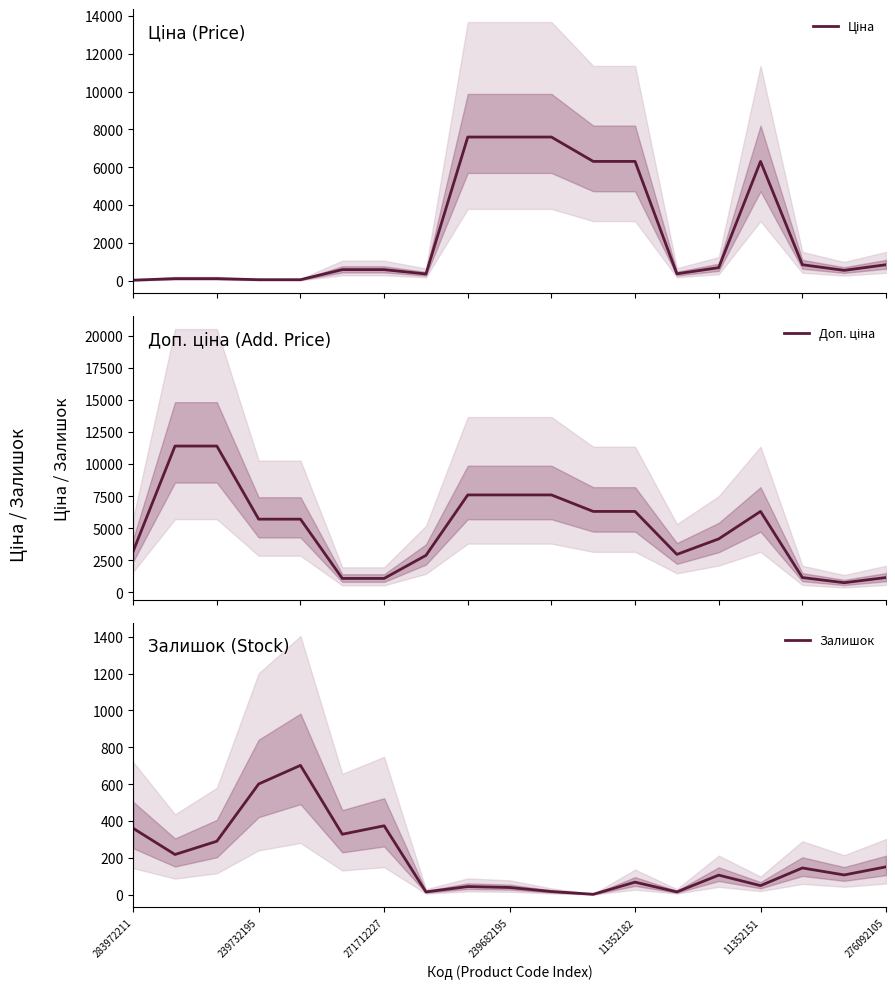

Reading right to left, extract all data points from this chart.

Ціна: 848.4	551.5	848.4	6308.8	694.3	369.5	6308.8	6308.8	7596.5	7596.5	7596.5	359.9	589.9	589.9	57.0	57.0	114.1	114.1	32.0
Доп. ціна: 1149.7	747.0	1149.7	6308.8	4165.6	2955.8	6308.8	6308.8	7596.5	7596.5	7596.5	2878.8	1081.7	1081.7	5705.0	5705.0	11410.0	11410.0	3205.0
Залишок: 151.0	107.0	145.0	49.0	106.0	15.0	68.0	2.0	17.0	39.0	44.0	15.0	374.0	328.0	702.0	601.0	290.0	218.0	360.0